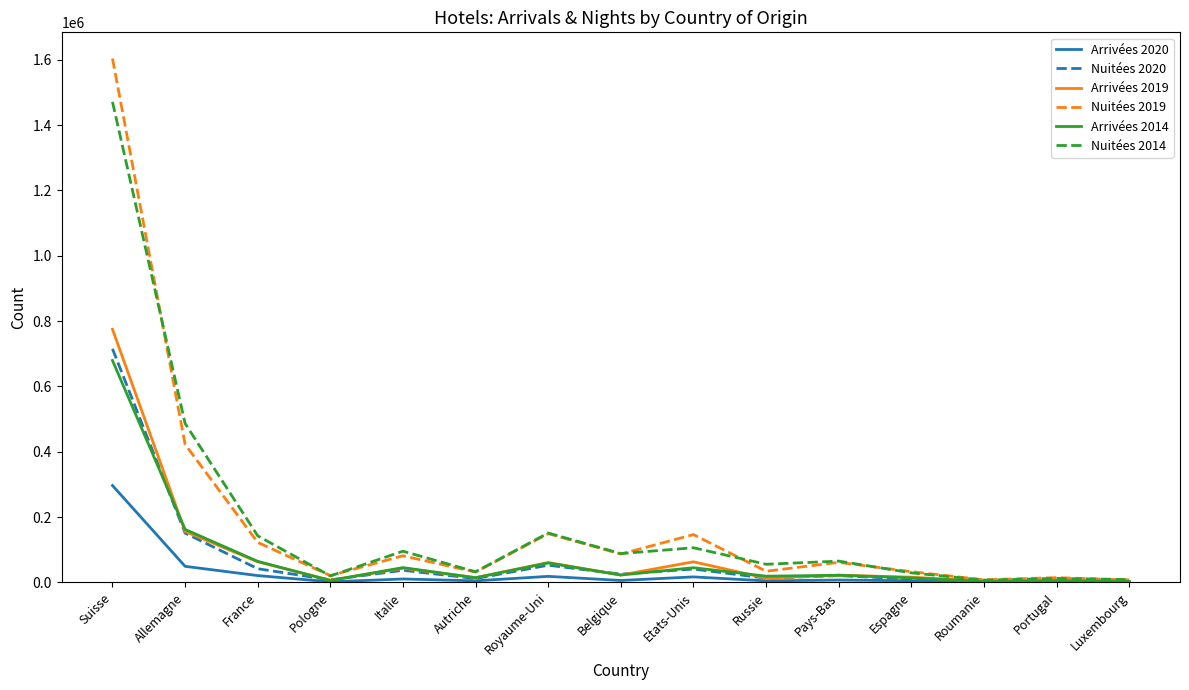

What is the approximate value of Nuitées 2020 at Autriche?

11650